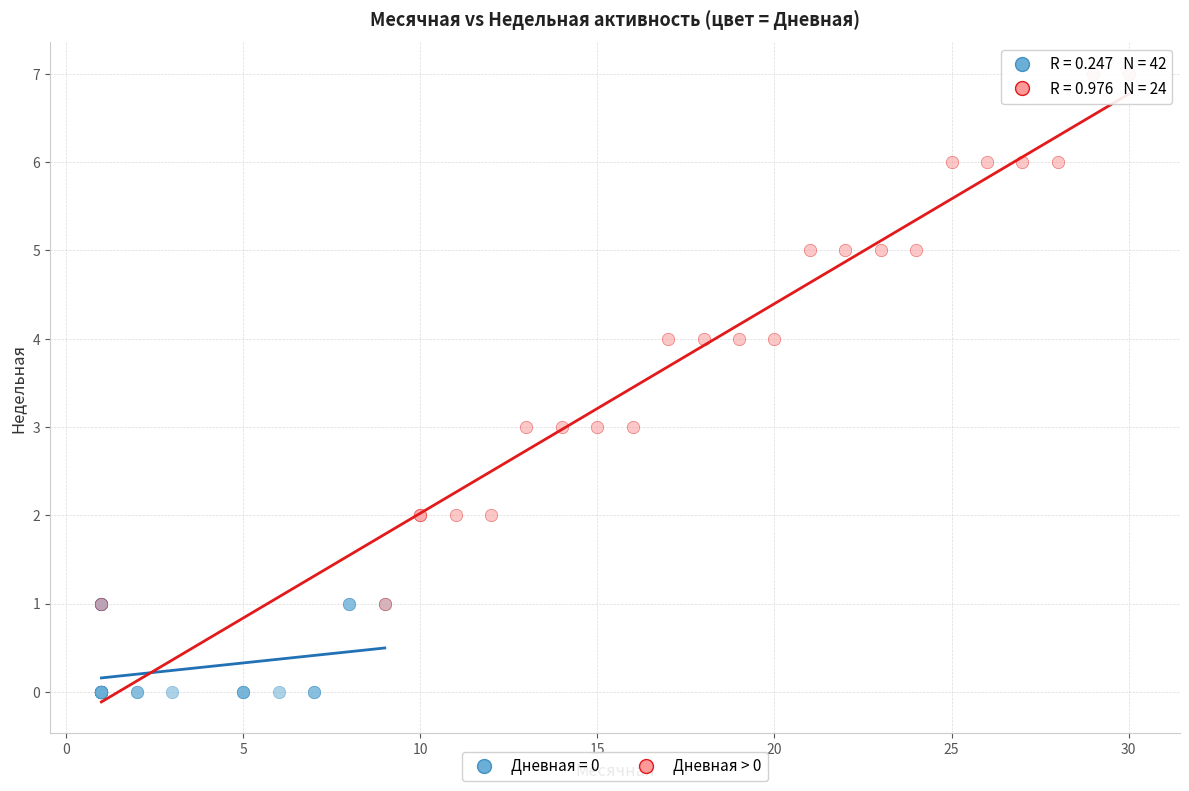

Which series contains the highest Y value?

Дневная > 0